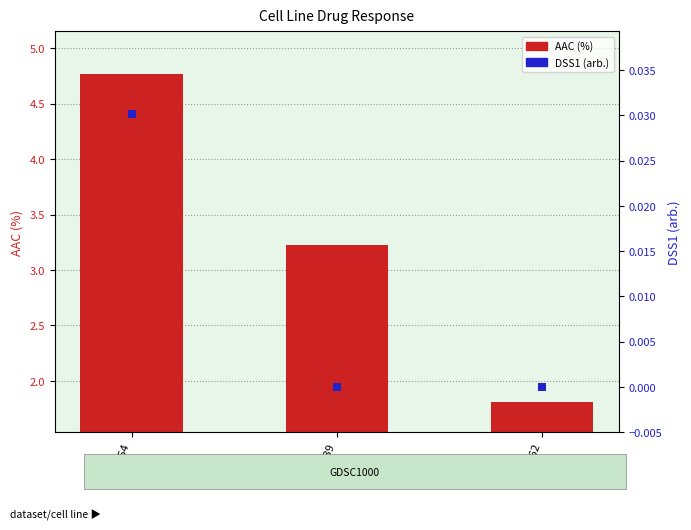

Which series has the largest total across all categories?

AAC (%)